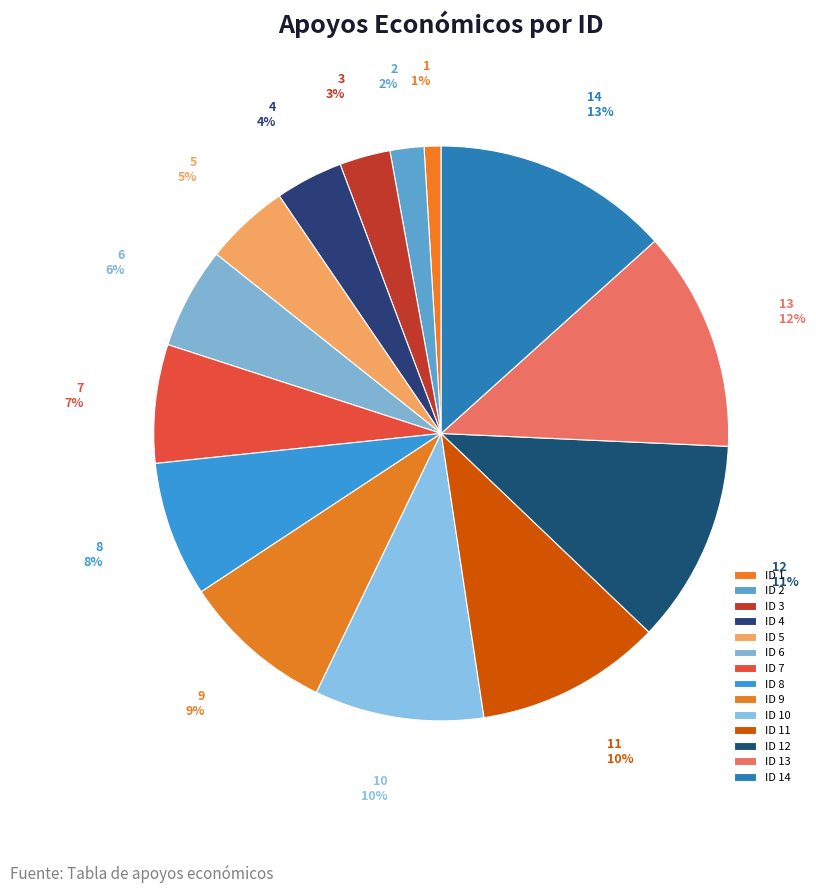

Between 8 and 10, which is larger?

10